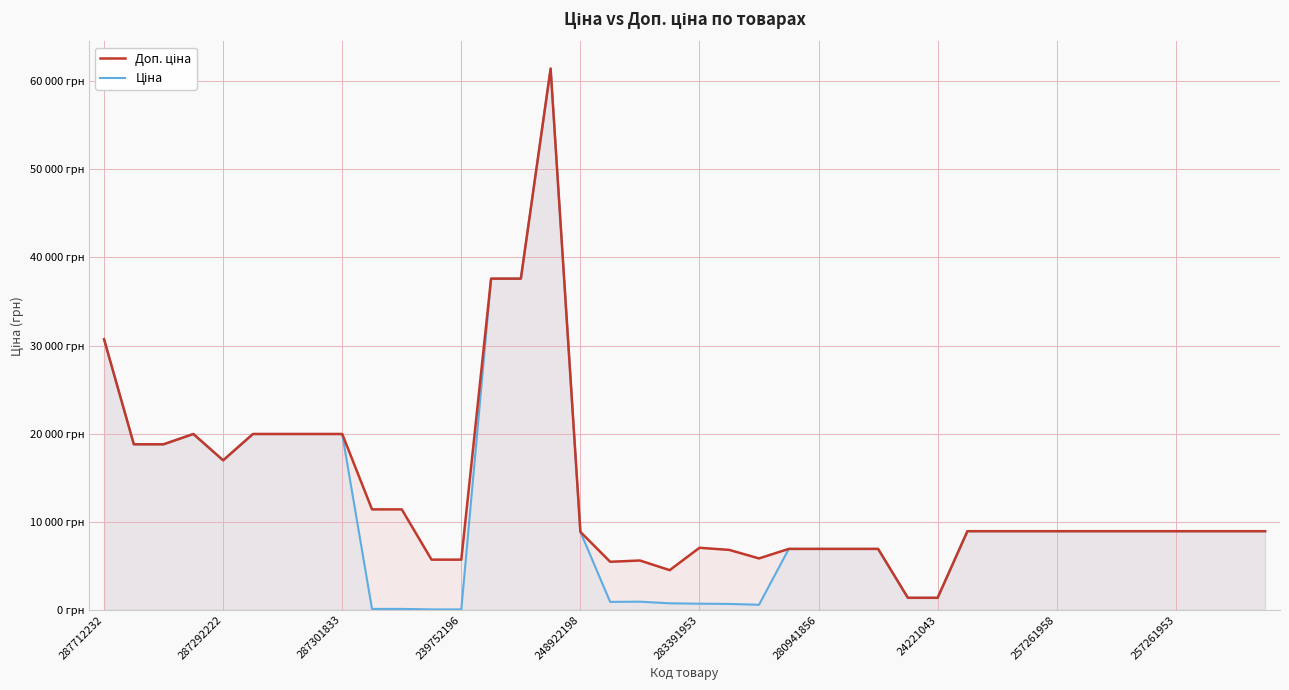

Is it true that Ціна equals 8934.1 at 257261958?

True